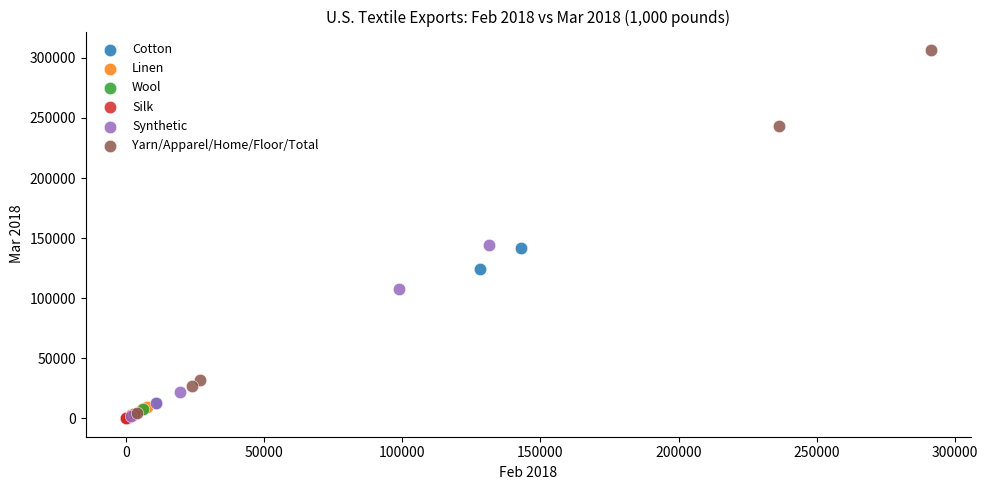

Which series has the widest spread of Y values?

Yarn/Apparel/Home/Floor/Total